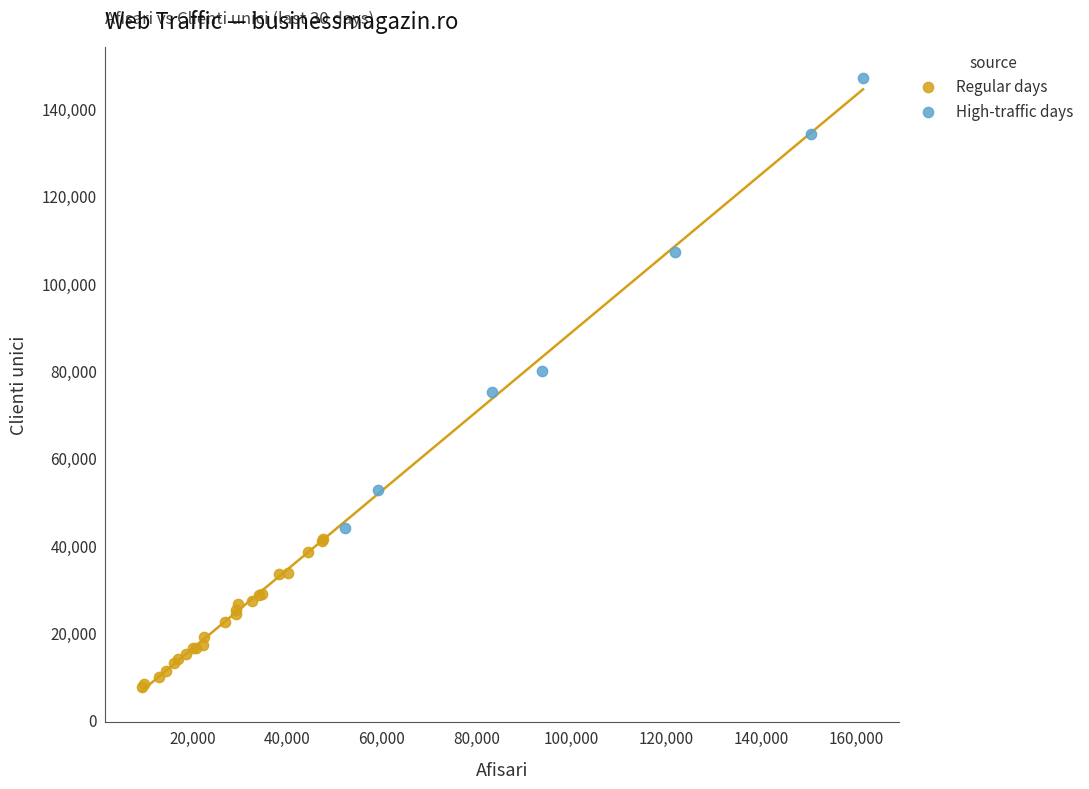

Which series contains the highest Y value?

High-traffic days